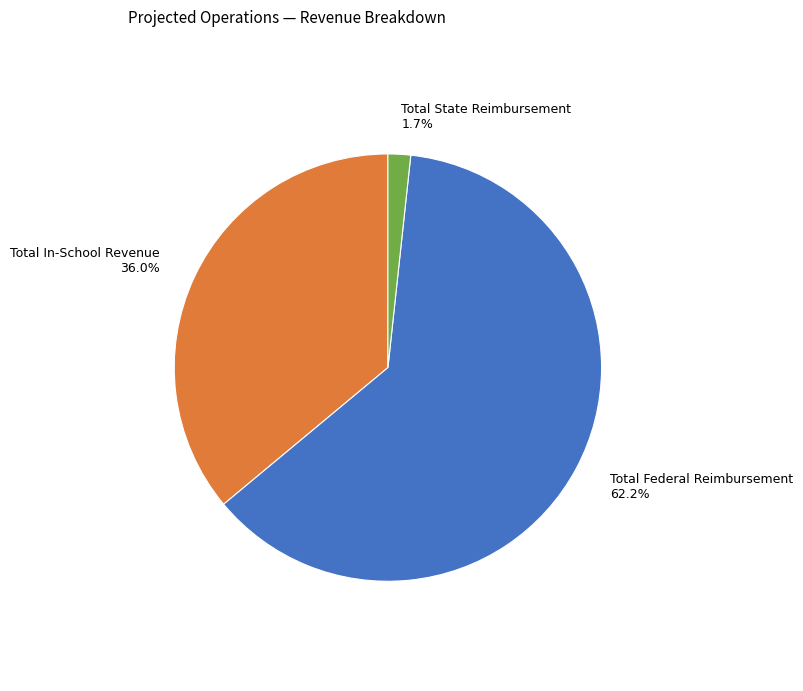

Is there any slice that represents more than half of the pie?

Yes